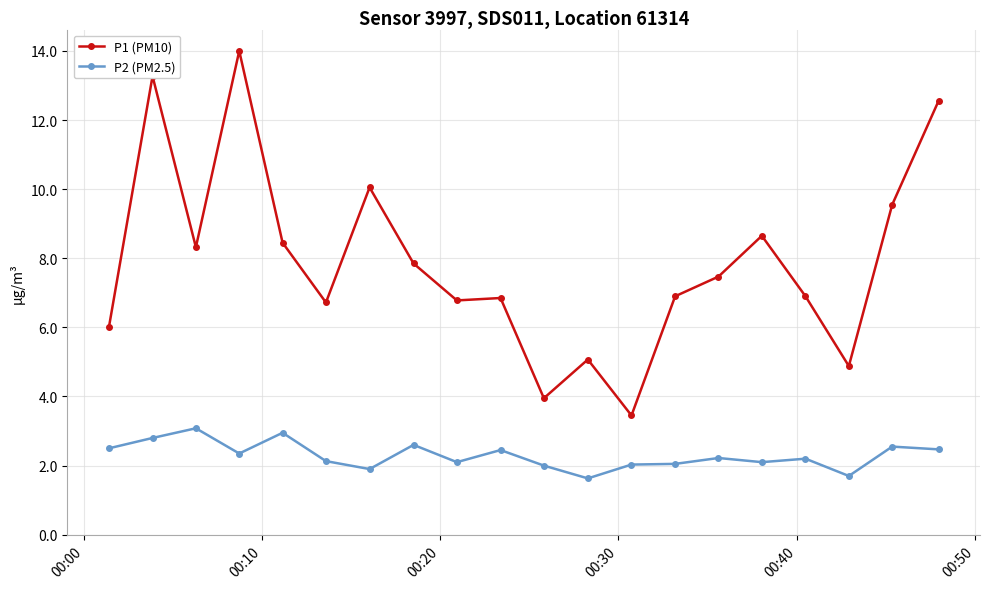

Rank the series by their maximum value, from highest to lowest.

P1 (PM10), P2 (PM2.5)